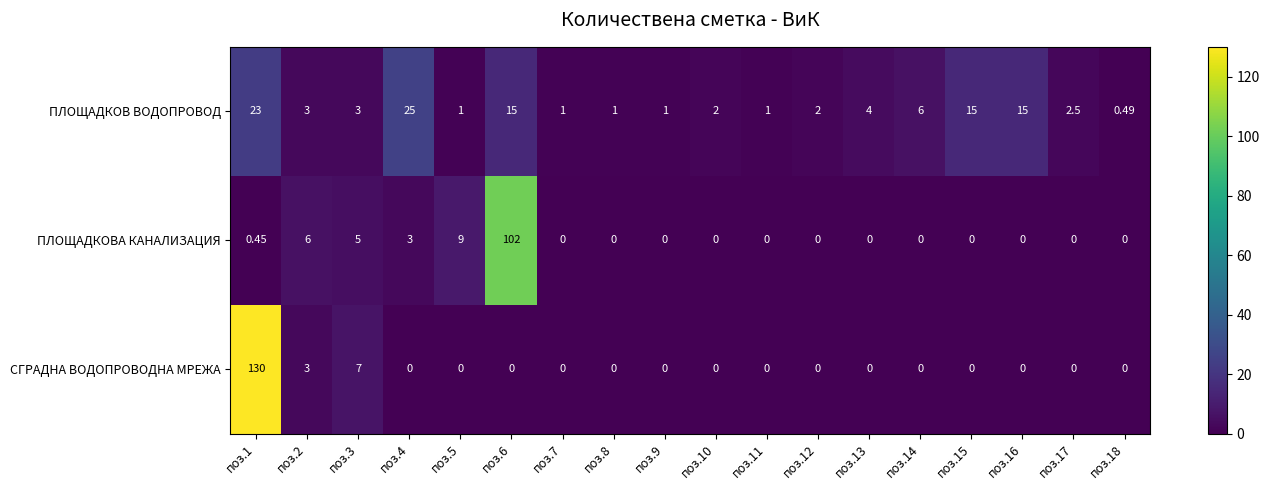

Which series has the largest range (max minus min)?

СГРАДНА ВОДОПРОВОДНА МРЕЖА